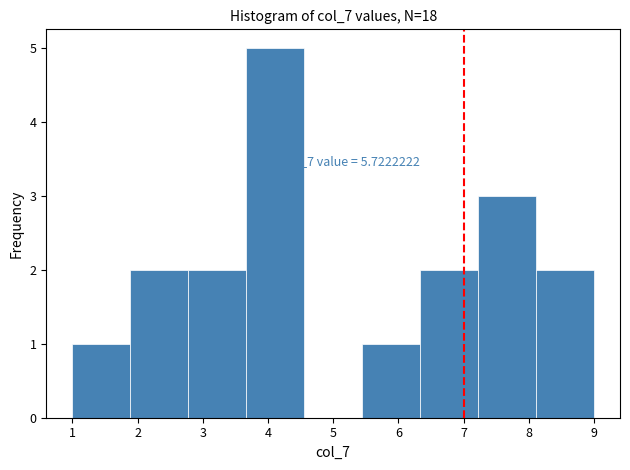

Over which range of the x-axis is the bar tallest?

3.7 to 4.6